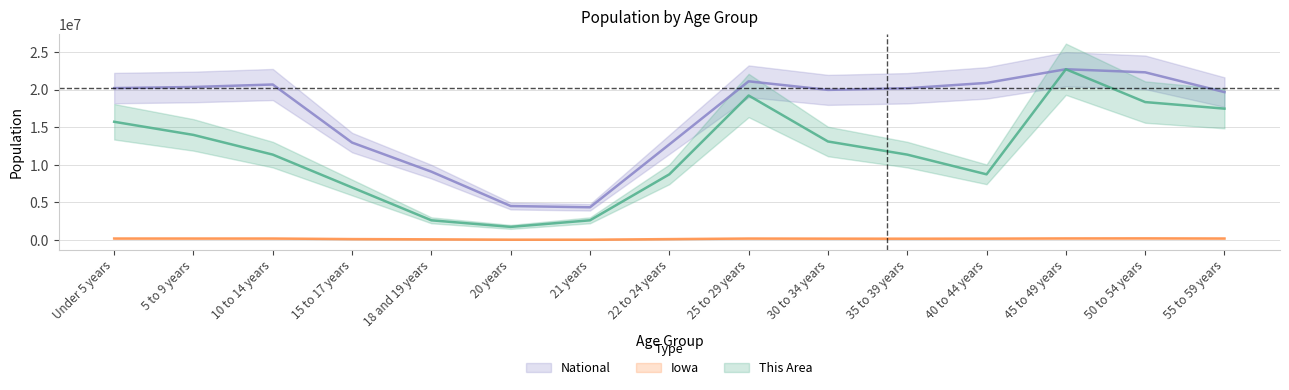

Rank the series at 45 to 49 years from lowest to highest value.

Iowa, This Area, National